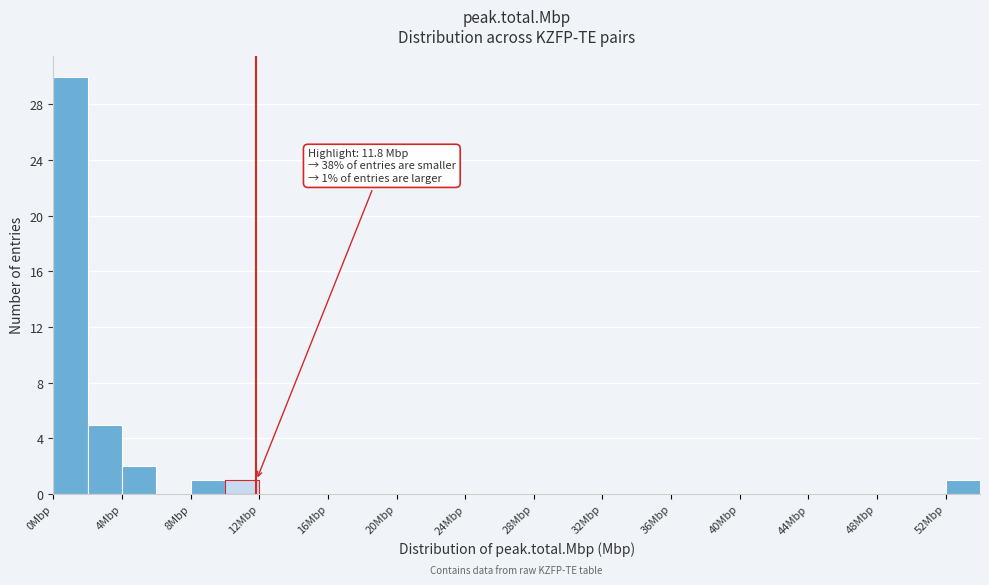

Which range on the x-axis has the tallest bar?

0 to 2